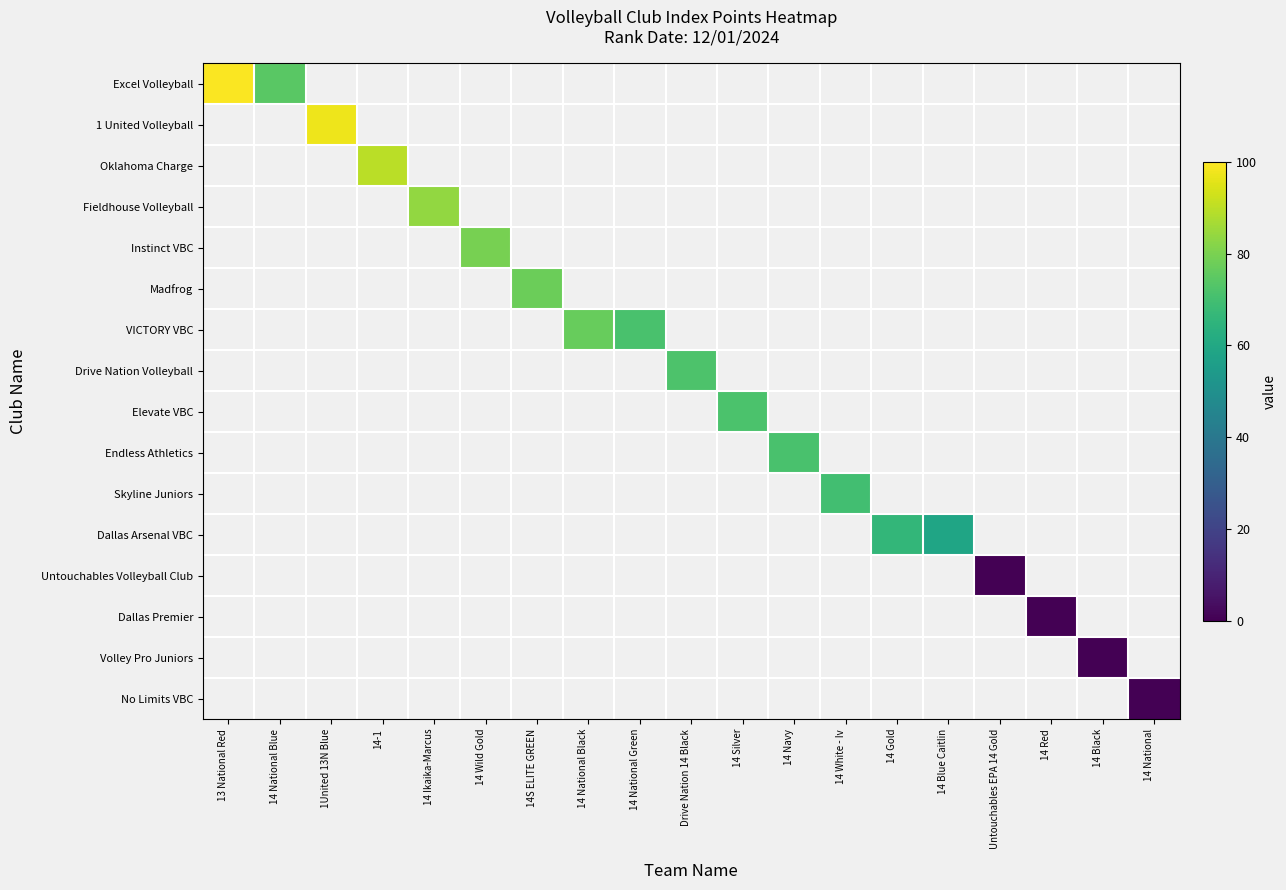

At 14 Gold, list the series in order from largest to smallest.

Excel Volleyball, 1 United Volleyball, Oklahoma Charge, Fieldhouse Volleyball, Instinct VBC, Madfrog, VICTORY VBC, Drive Nation Volleyball, Elevate VBC, Endless Athletics, Skyline Juniors, Dallas Arsenal VBC, Untouchables Volleyball Club, Dallas Premier, Volley Pro Juniors, No Limits VBC